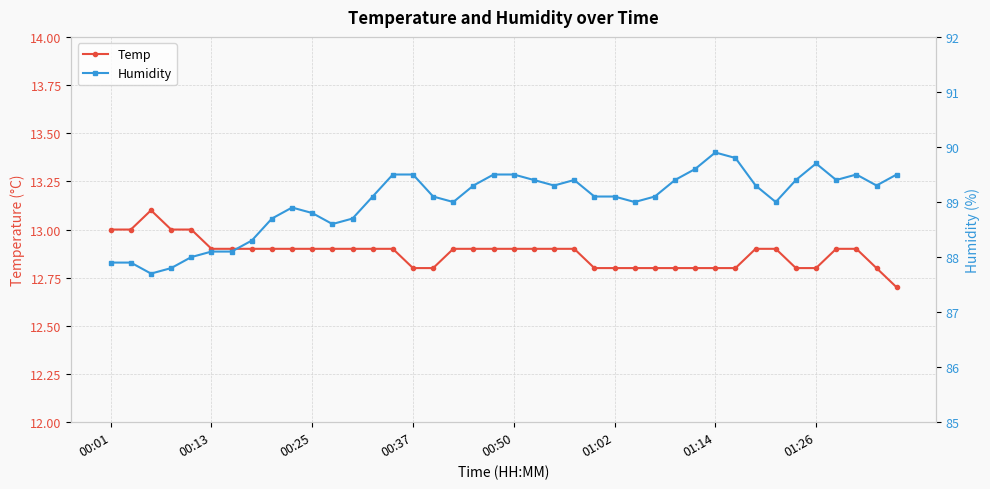

The Temp series shows 22.0 at 00:37. True or false?

False